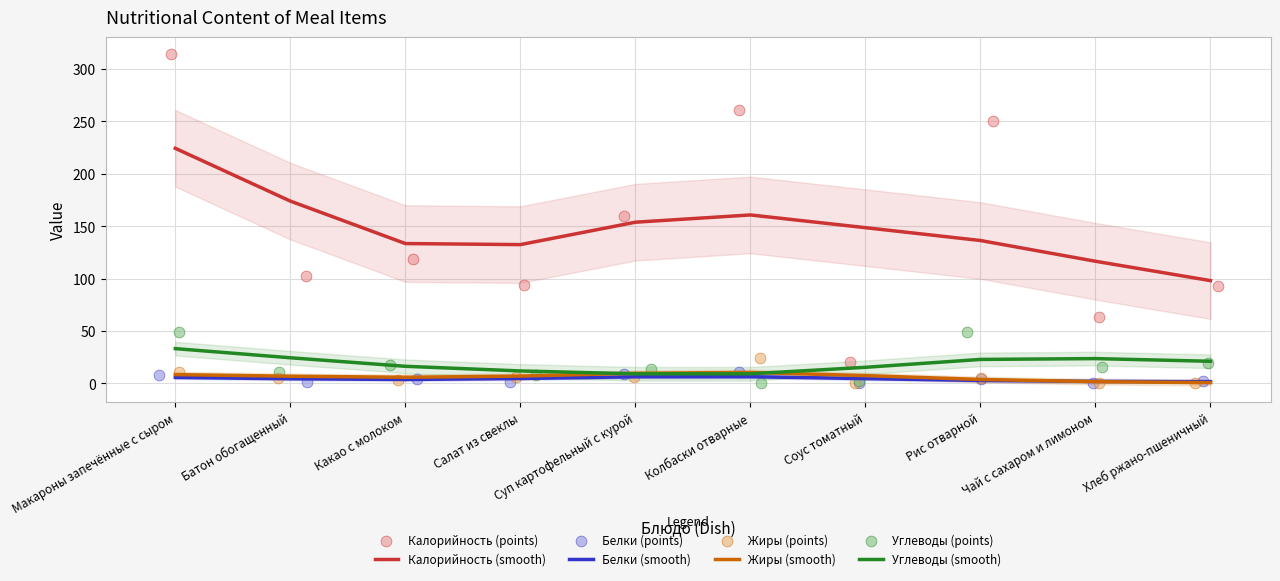

Is it true that Углеводы (smooth) equals 24.5 at Батон обогащенный?

True